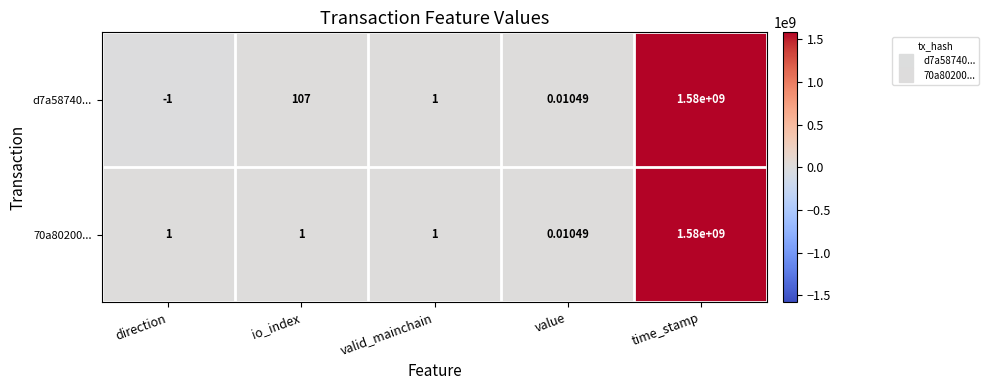

Where is d7a58740... nearest to the value 789999999?

io_index